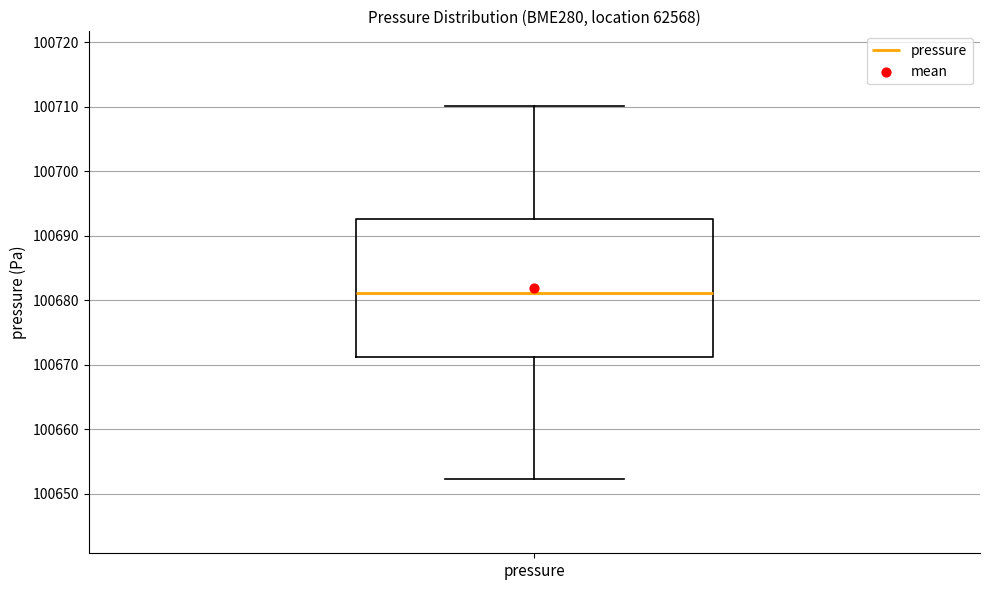

Transcribe this box plot: give where the median line is, the range the box spans, and where the two whiskers end, as read against the y-axis. The values are not printed on the chart, so give them approximately, as read against the axis.

median 100681, box 100671 to 100693, whiskers 100652 to 100710